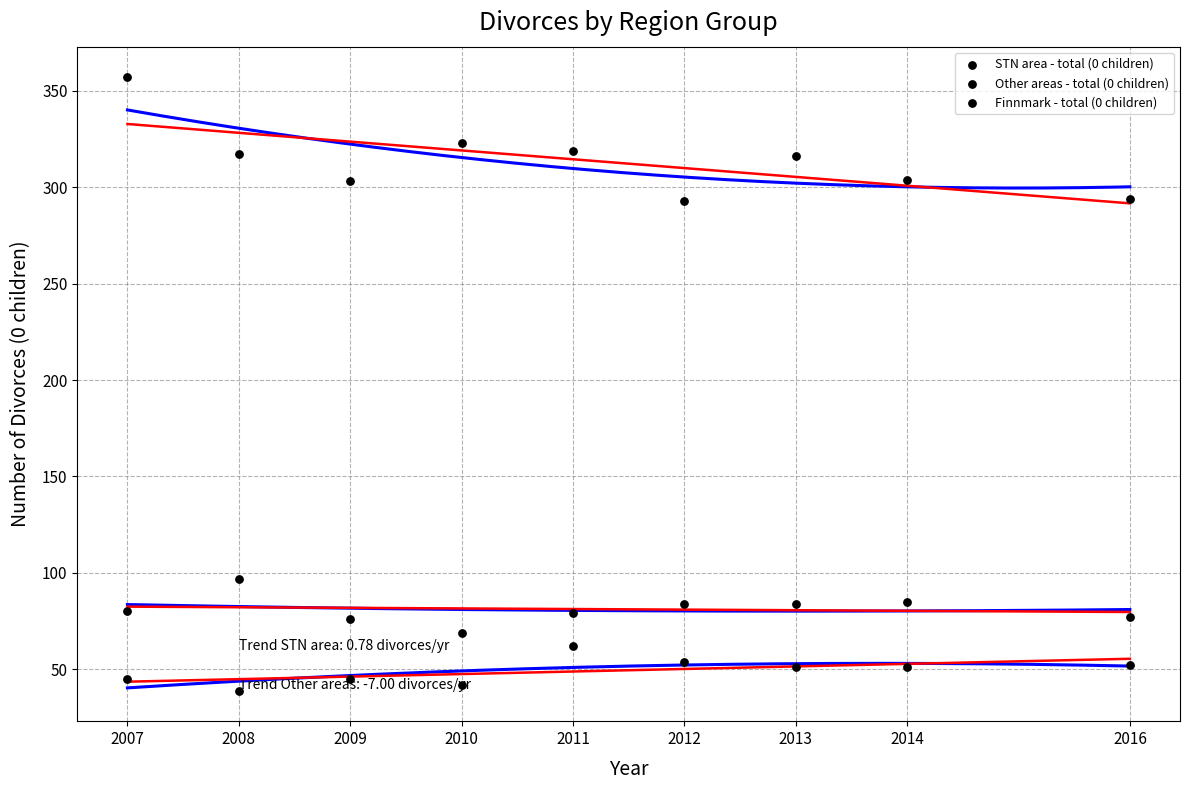

Count the number of points in this scatter plot.

27